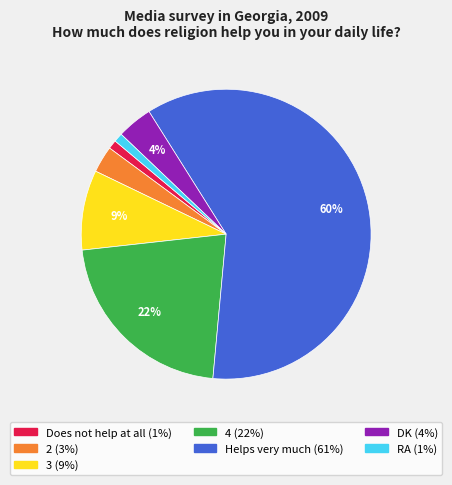

Which category accounts for the majority?

Helps very much